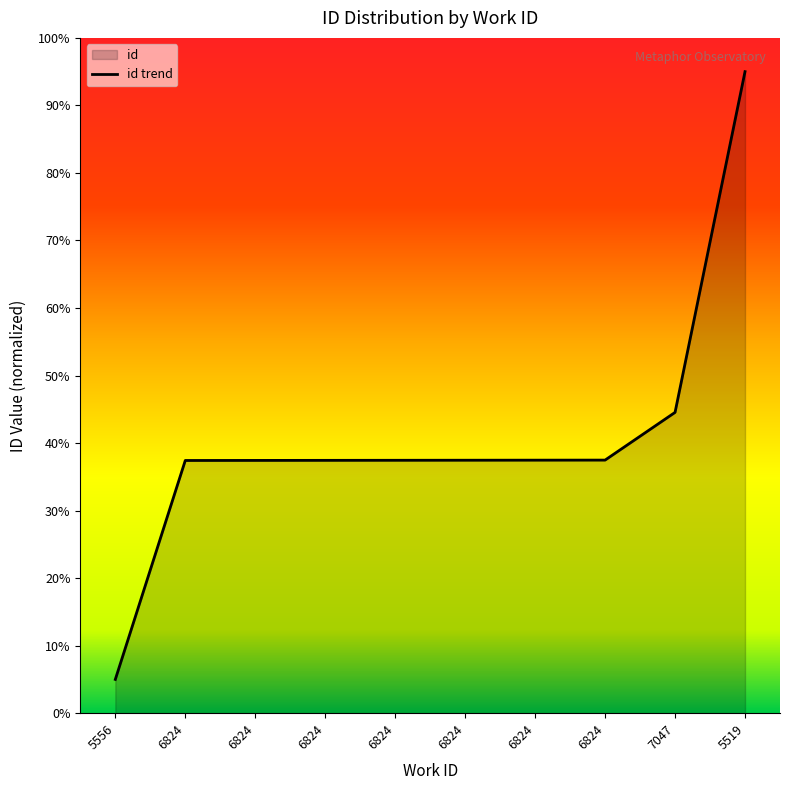

Which has a higher value, 5556 or 5519?

5519